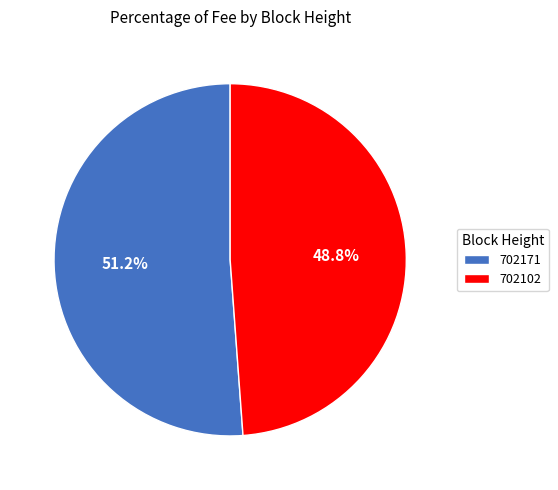

Does 702171 account for over 50% of the chart?

Yes